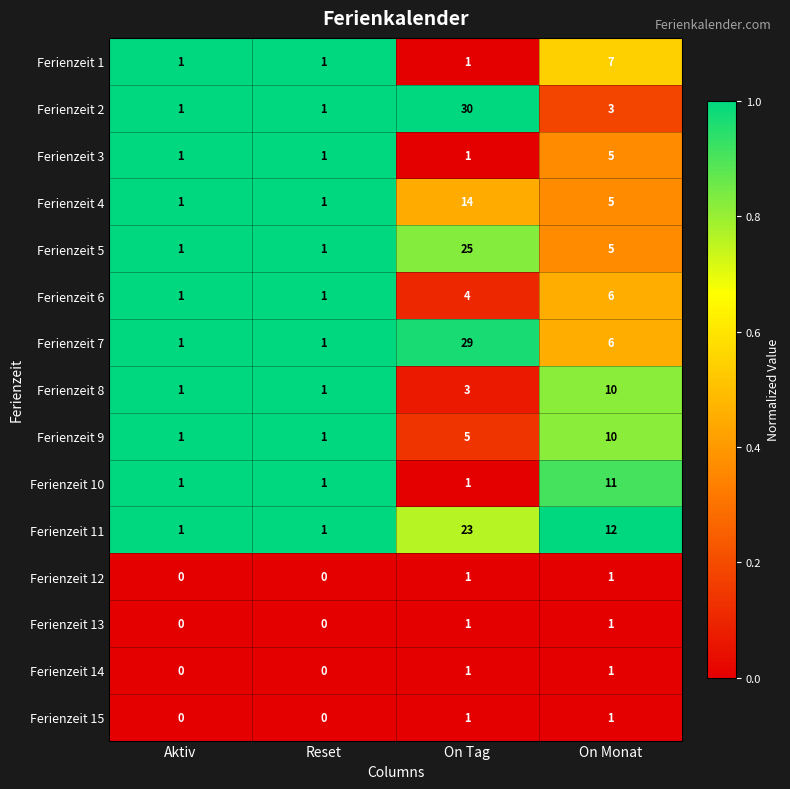

What is the spread (max minus min) of values at On Tag?

29